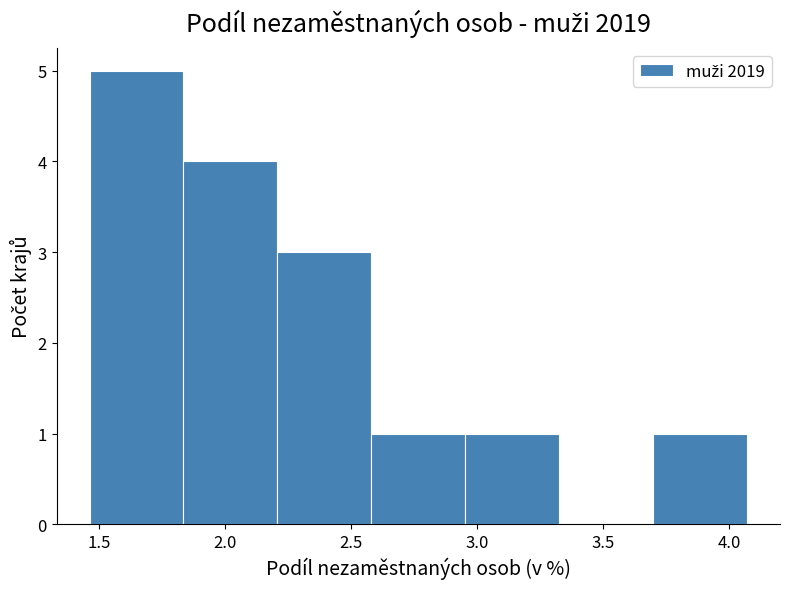

Reading left to right, list every bar in this chart as the range it spans on the x-axis followed by its height. Neither the bar edges nor the heights are printed on the chart, so give them approximately, as read against the axes.

1.45 to 1.85: 5
1.85 to 2.20: 4
2.20 to 2.60: 3
2.60 to 2.95: 1
2.95 to 3.35: 1
3.35 to 3.70: 0
3.70 to 4.05: 1